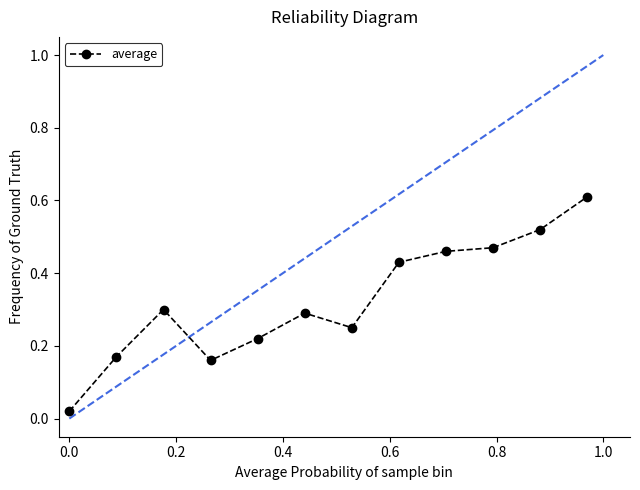

True or false: there are more than 0 points higher than both neighbors.

True